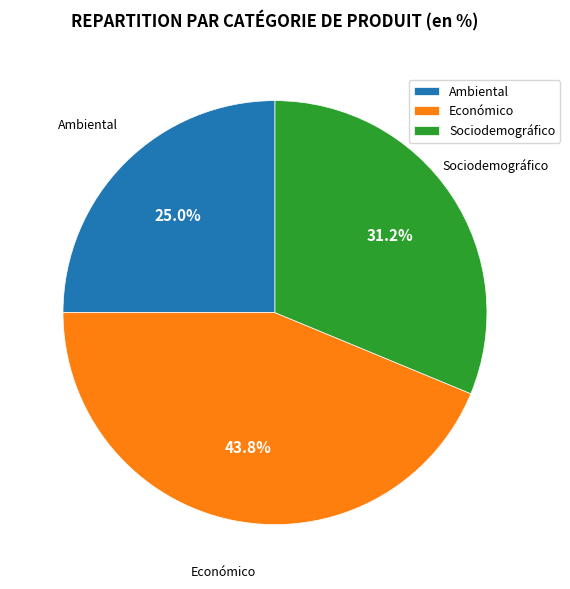

Which slice is the smallest?

Ambiental